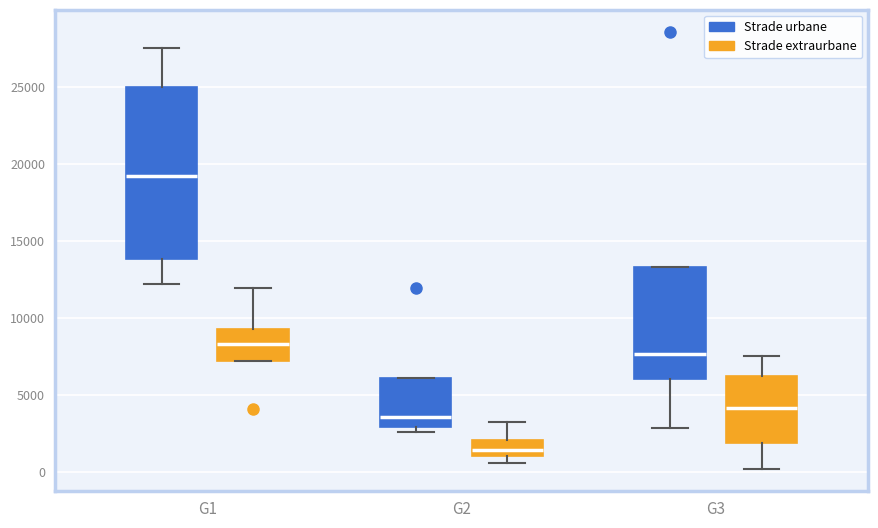

Which box is the tallest, from its lower edge to its upper edge?

G1 (Strade urbane)